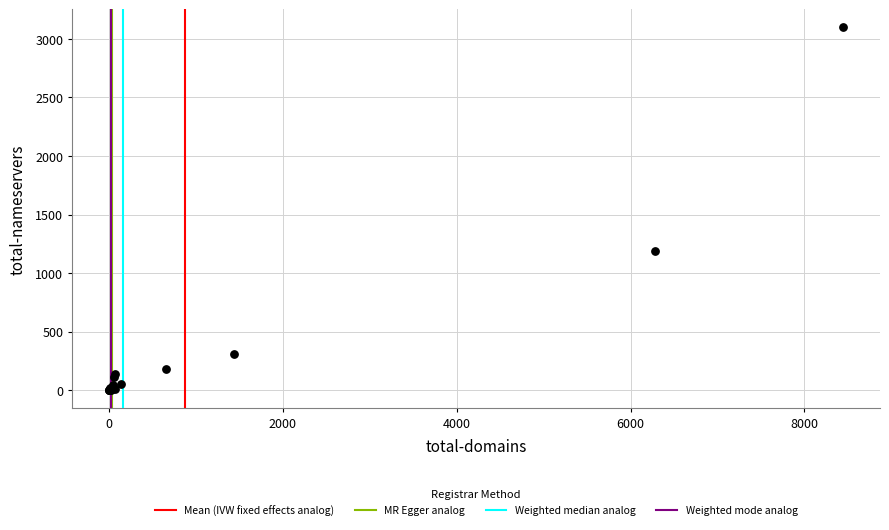

What Y value in the scatter plot is closest to 1549?

1186